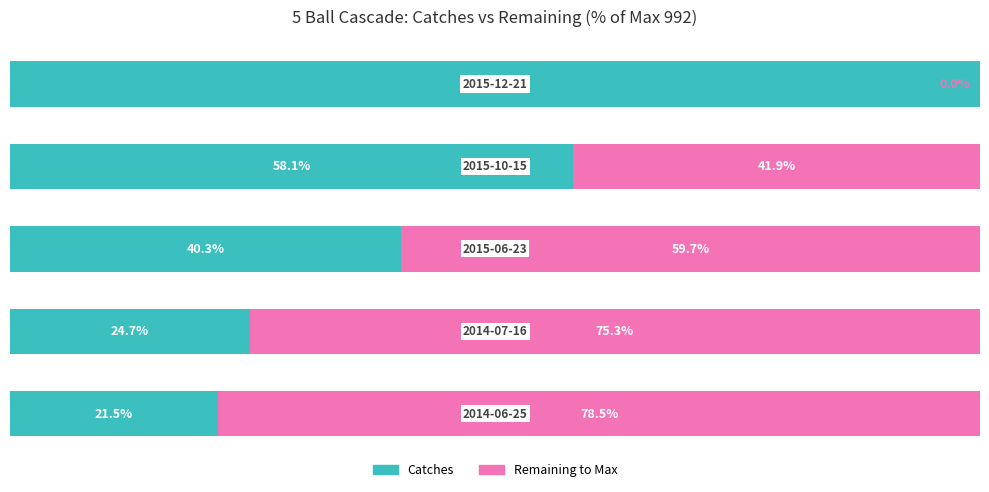

At how many categories does at least one series exceed 24?

5